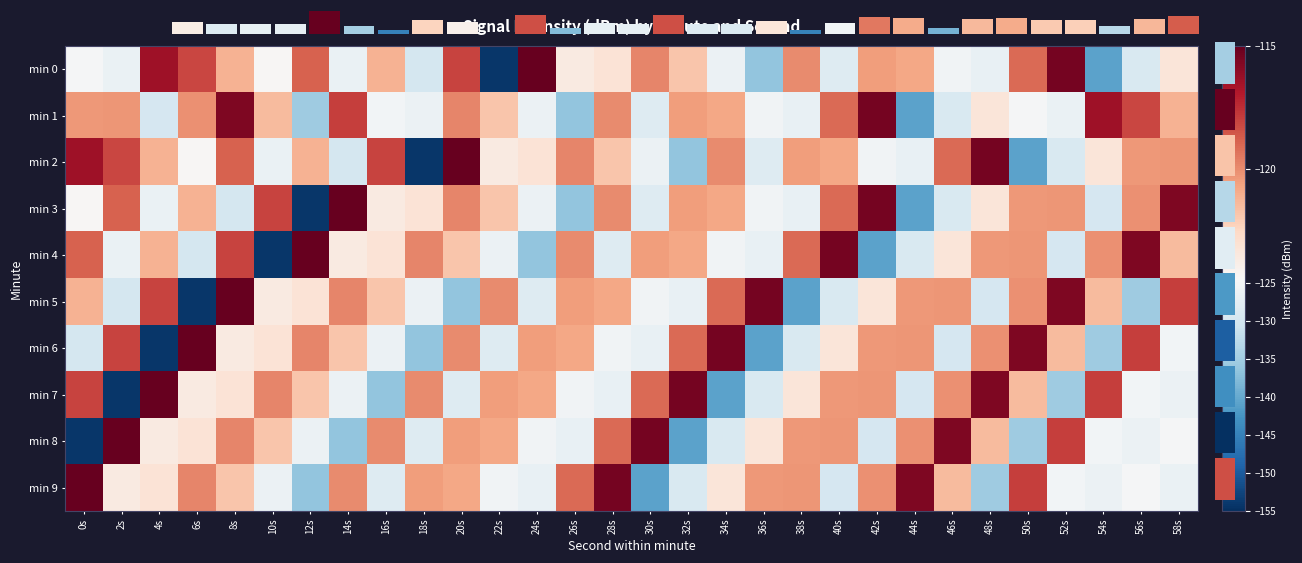

Which category has the lowest value in the min 8 series?

0s